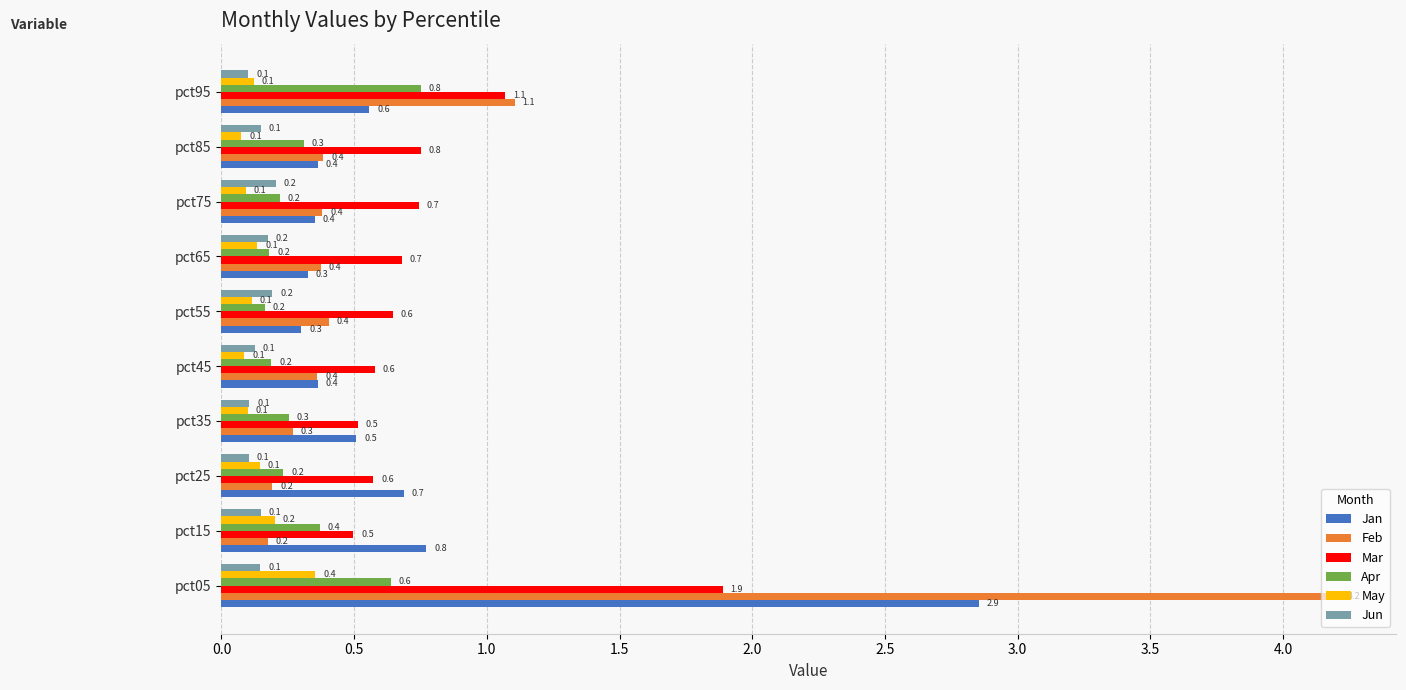

What is the average value of the Feb series?

0.8